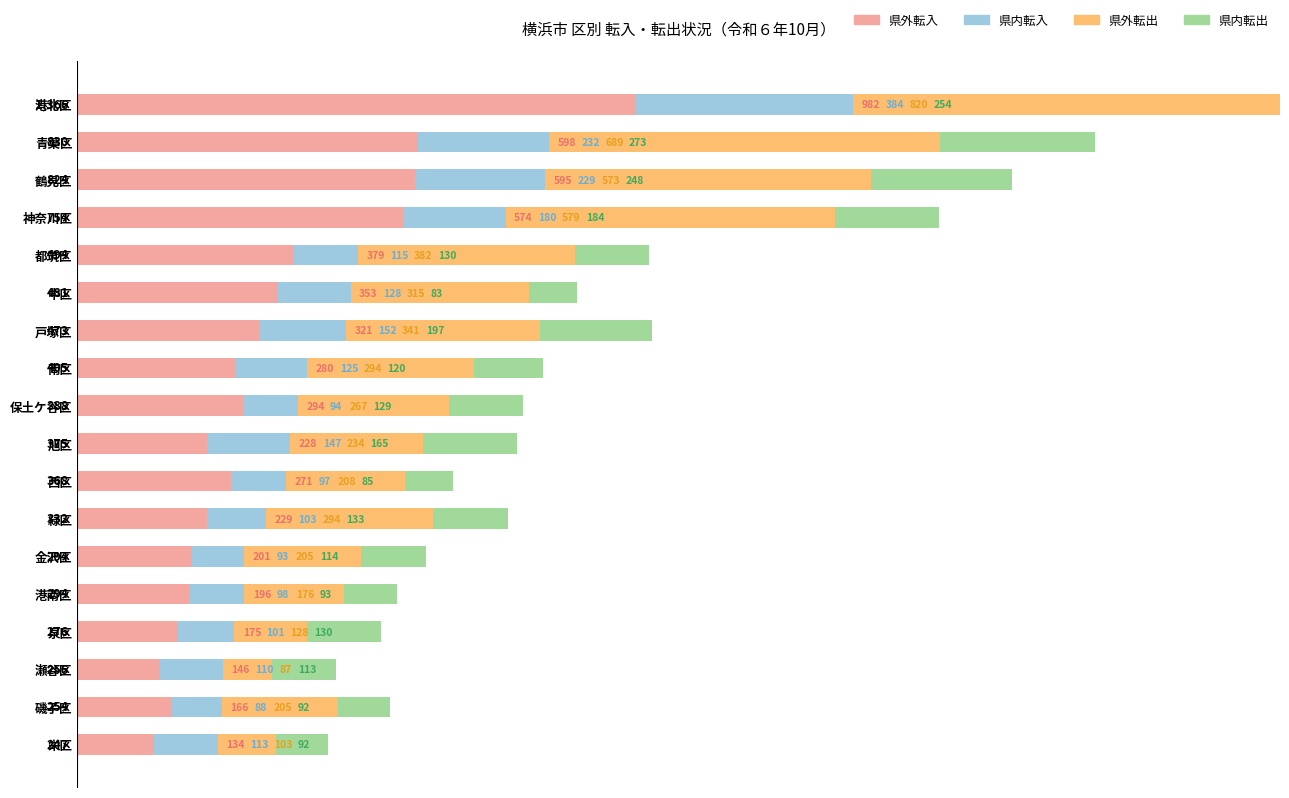

What is the highest value of the 県内転入 series?

384